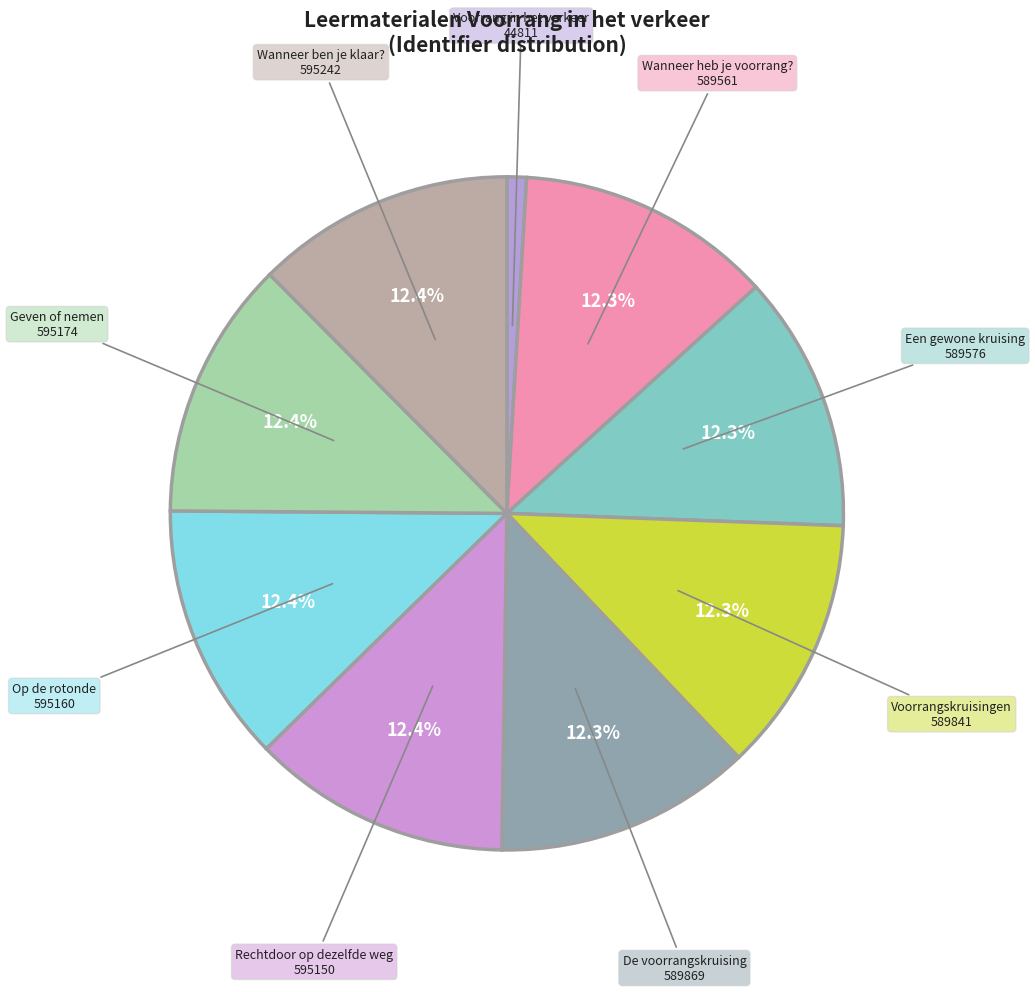

How many slices are in this pie chart?

9